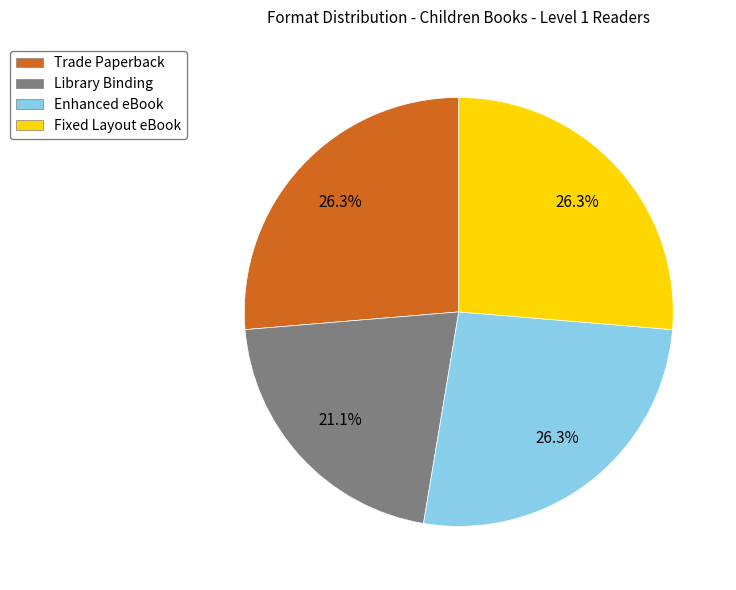

What percentage is NOT represented by Library Binding?

78.9%